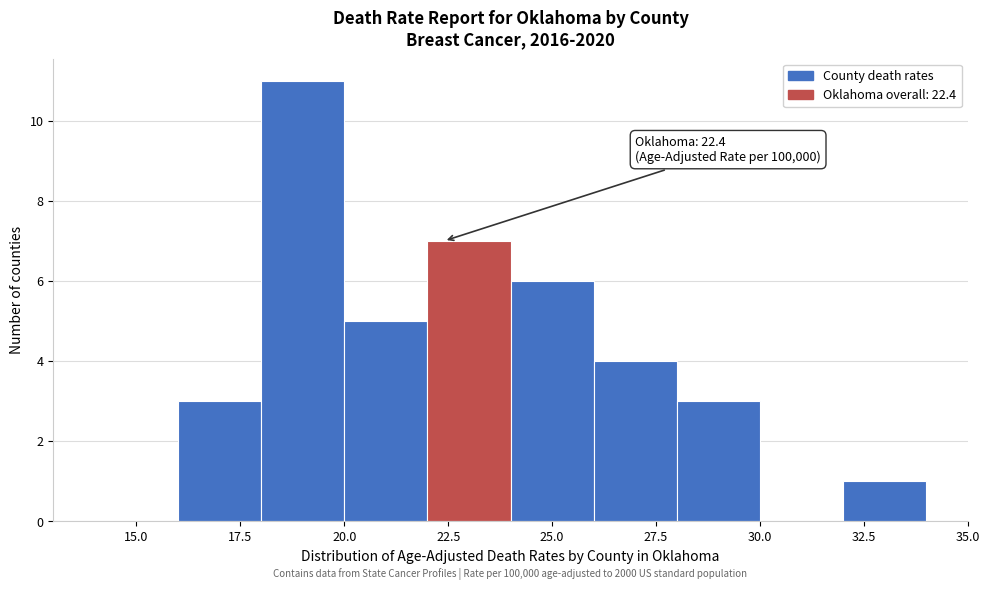

Which range on the x-axis has the tallest bar?

18 to 20